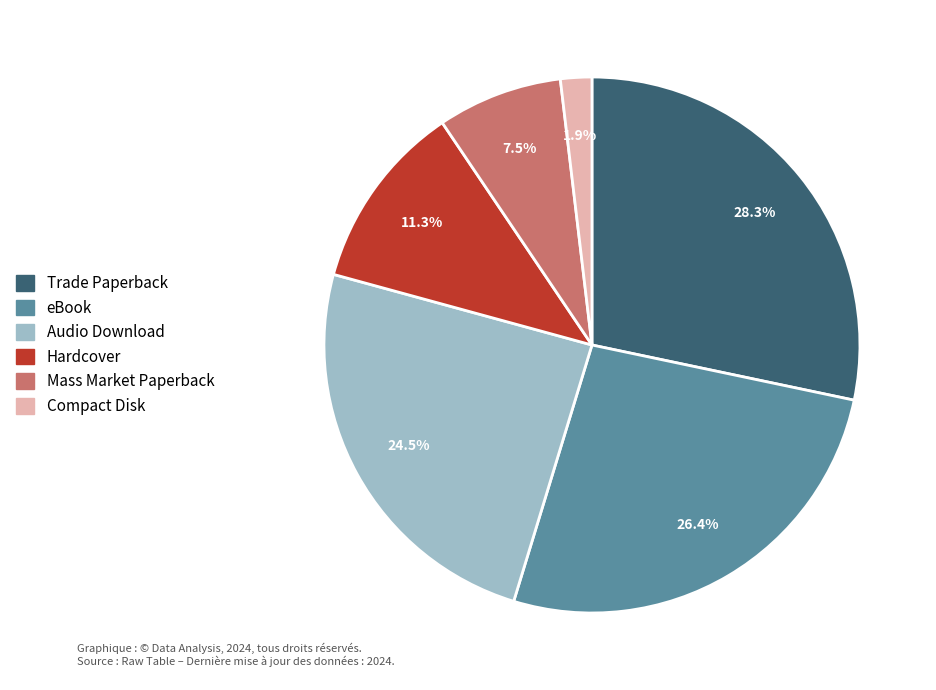

How many segments does this pie chart have?

6